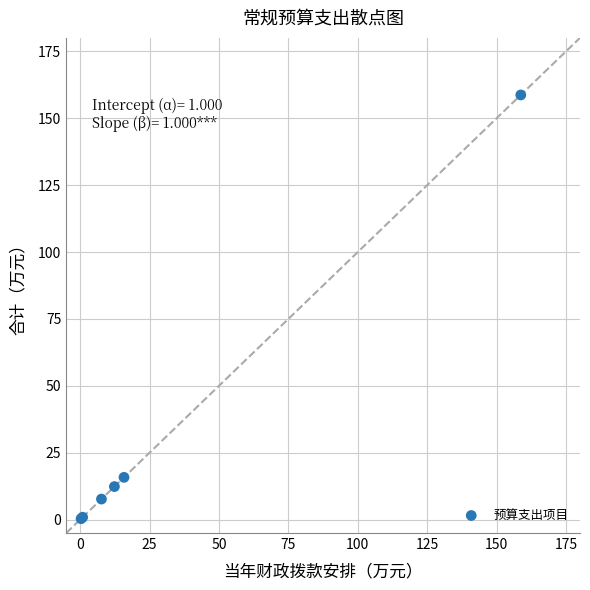

What Y value in the scatter plot is closest to 79?

15.8